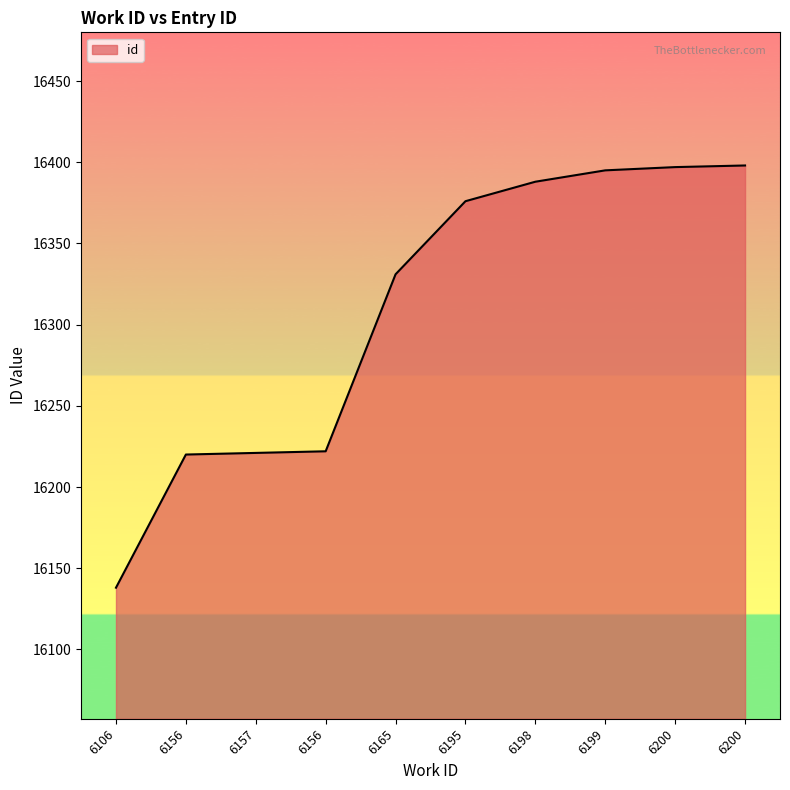

Does the chart display data point markers on the line(s)?

No